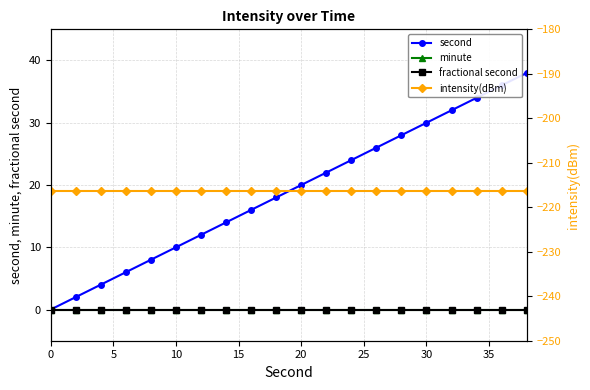

True or false: minute and fractional second intersect in this chart.

False